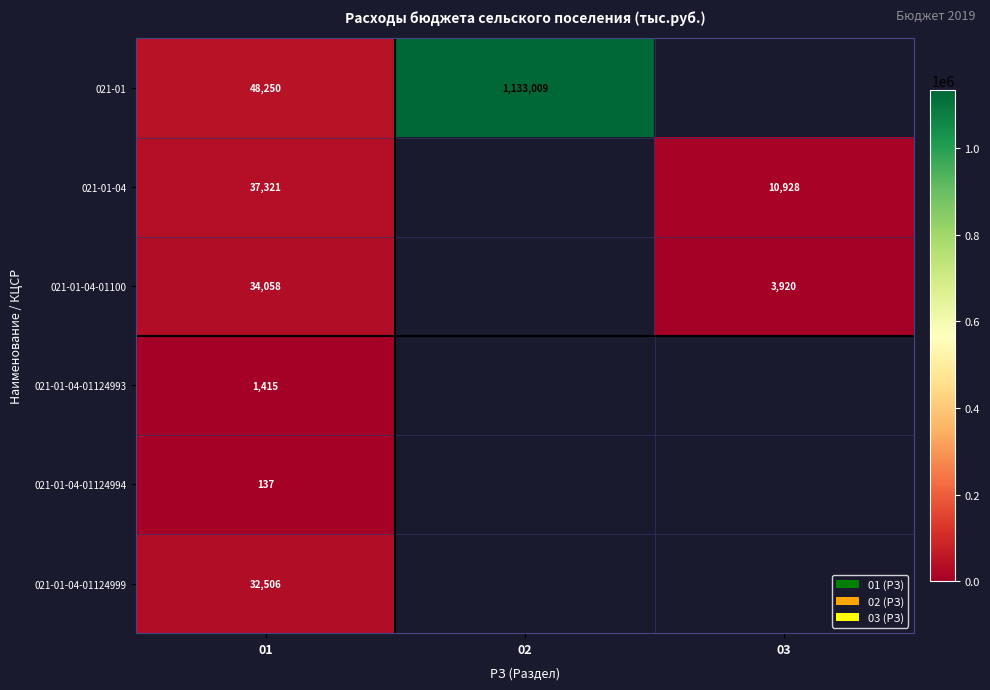

At how many categories does at least one series exceed 783921?

1